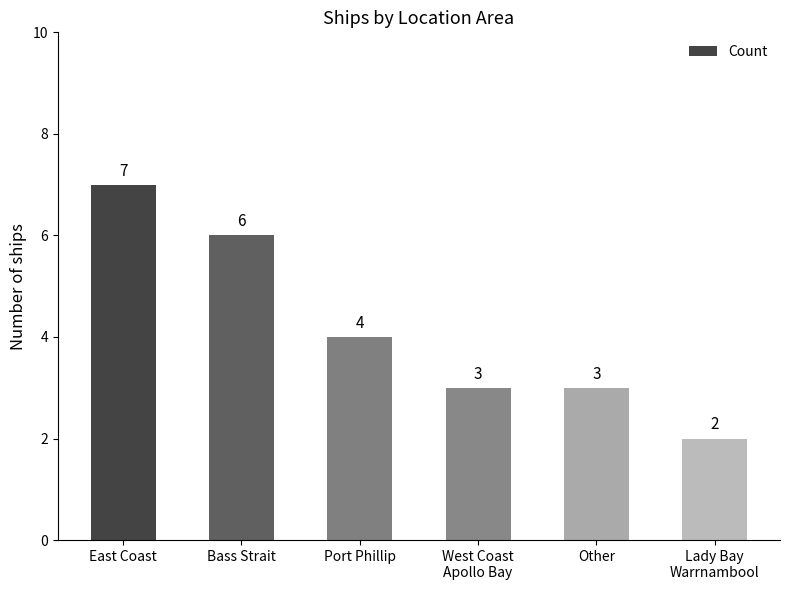

Which label corresponds to the largest value in the chart?

East Coast